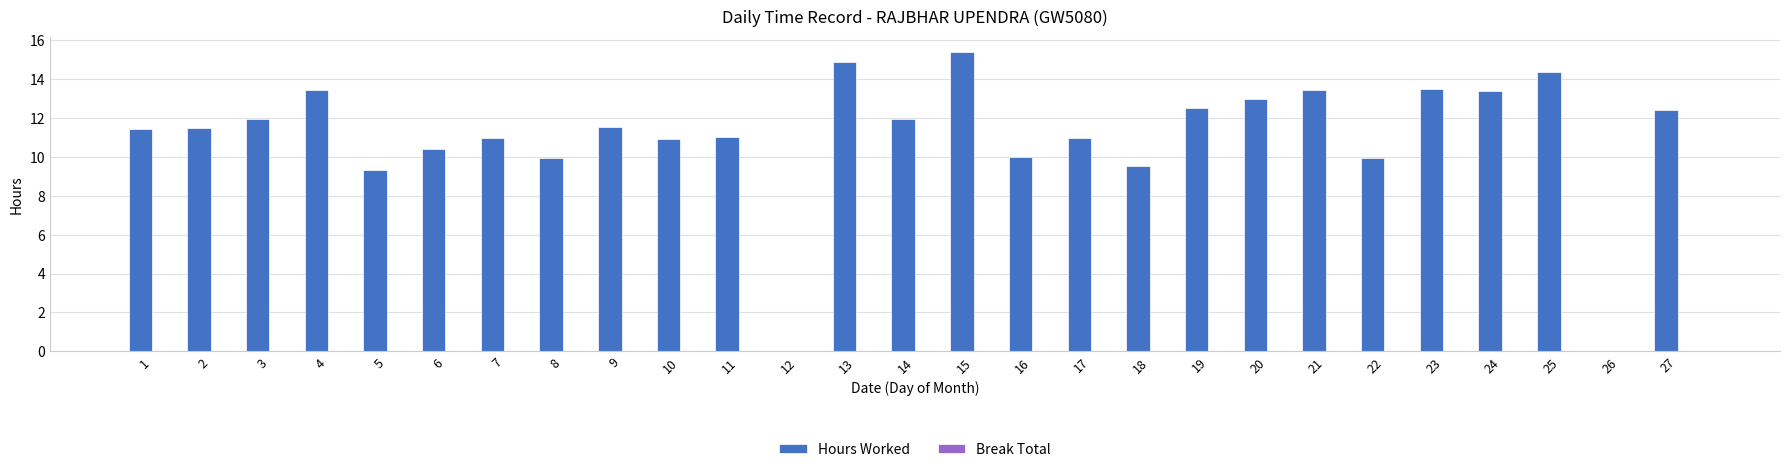

What is the sum of the values at 11 and 1?

22.5